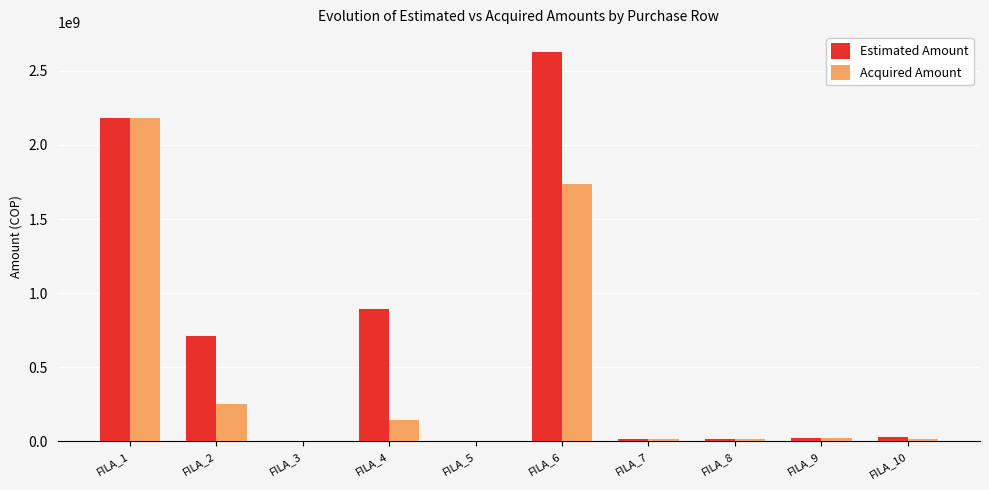

Which label corresponds to the largest value in the chart?

FILA_6